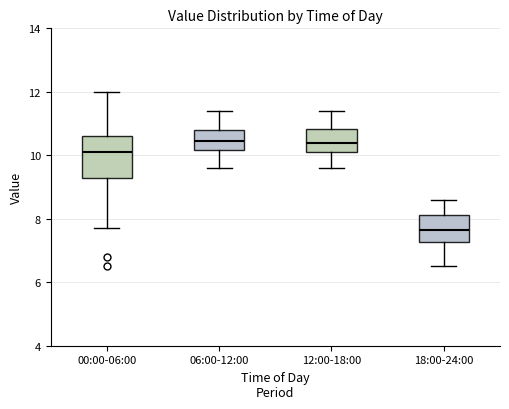

Reading left to right, transcribe this box plot: for each box, give where its median line is, the range the box spans, and where its two whiskers end, as read against the y-axis. The values are not printed on the chart, so give them approximately, as read against the axis.

00:00-06:00: median 10.2, box 9.4 to 10.6, whiskers 7.8 to 12.0
06:00-12:00: median 10.4, box 10.2 to 10.8, whiskers 9.6 to 11.4
12:00-18:00: median 10.4, box 10.2 to 10.8, whiskers 9.6 to 11.4
18:00-24:00: median 7.6, box 7.2 to 8.2, whiskers 6.6 to 8.6